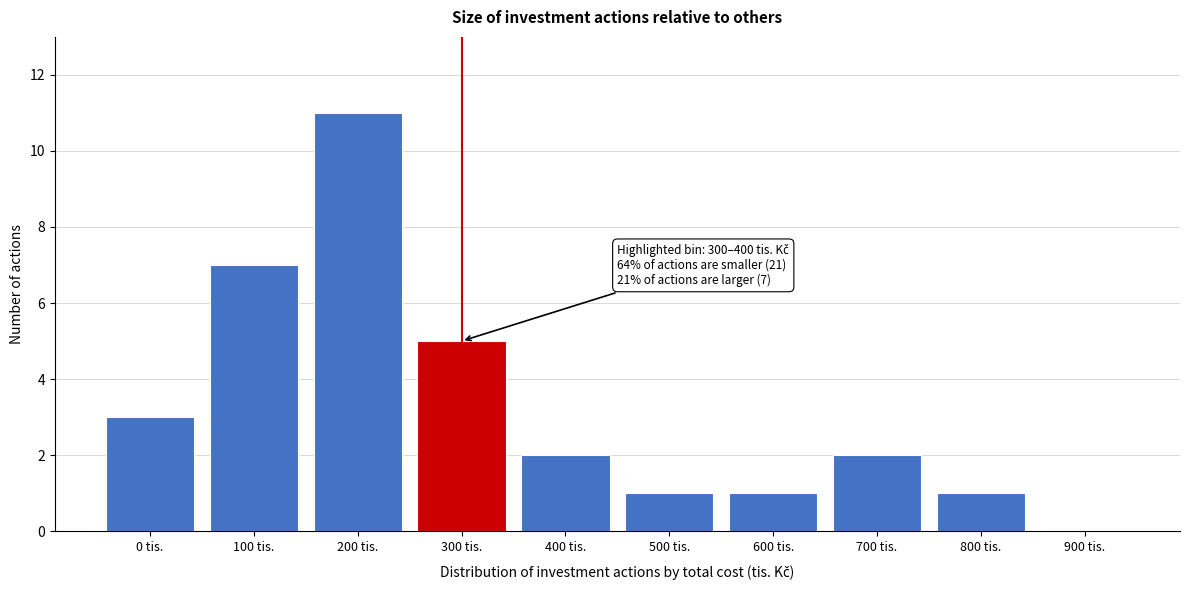

Reading left to right, extract all data points from this chart.

0 tis.=3	100 tis.=7	200 tis.=11	300 tis.=5	400 tis.=2	500 tis.=1	600 tis.=1	700 tis.=2	800 tis.=1	900 tis.=0